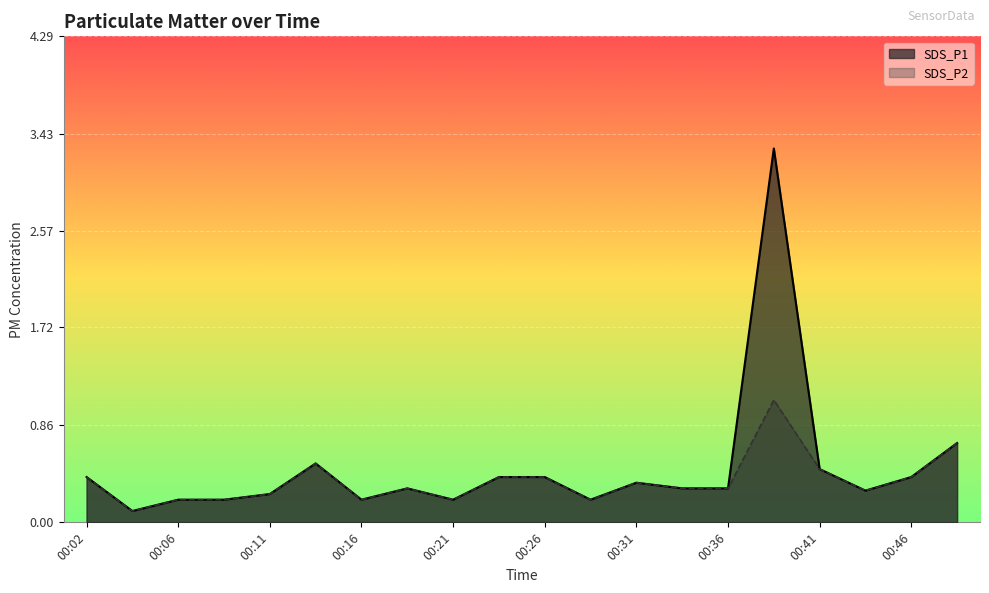

What is the maximum value for SDS_P2?

1.1